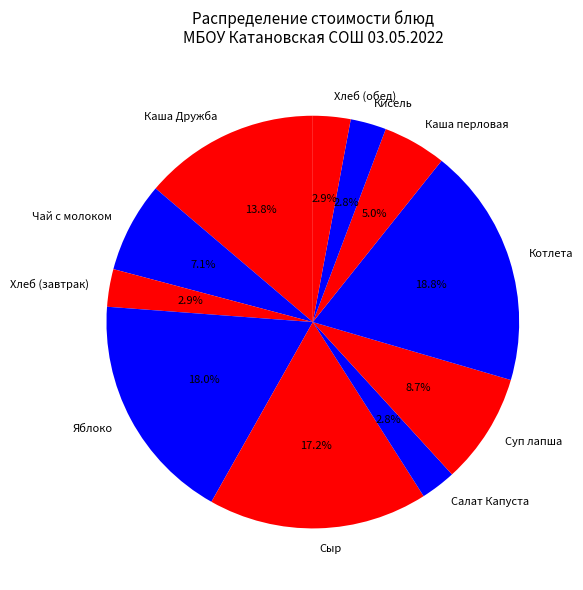

Is there any slice that represents more than half of the pie?

No